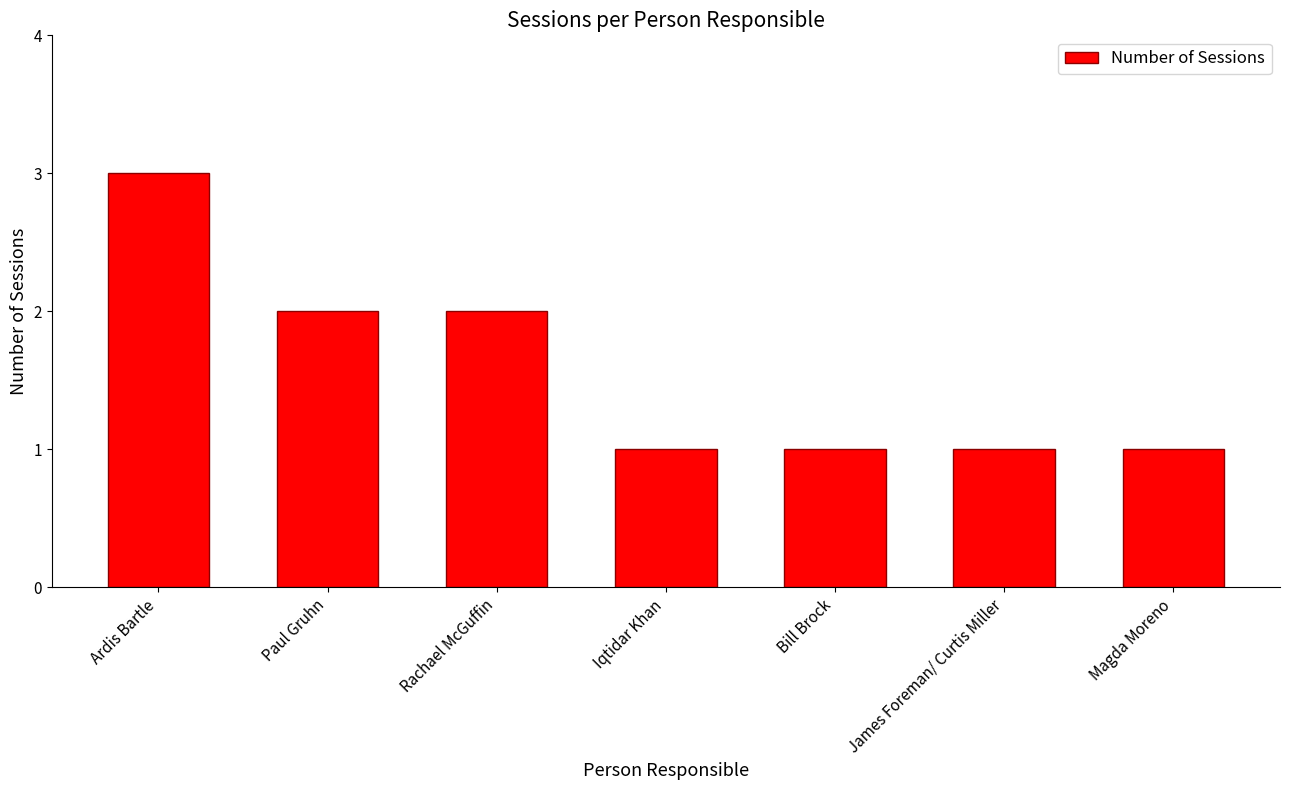

Reading left to right, what are all the values shown in this chart?

Ardis Bartle=3	Paul Gruhn=2	Rachael McGuffin=2	Iqtidar Khan=1	Bill Brock=1	James Foreman/ Curtis Miller=1	Magda Moreno=1